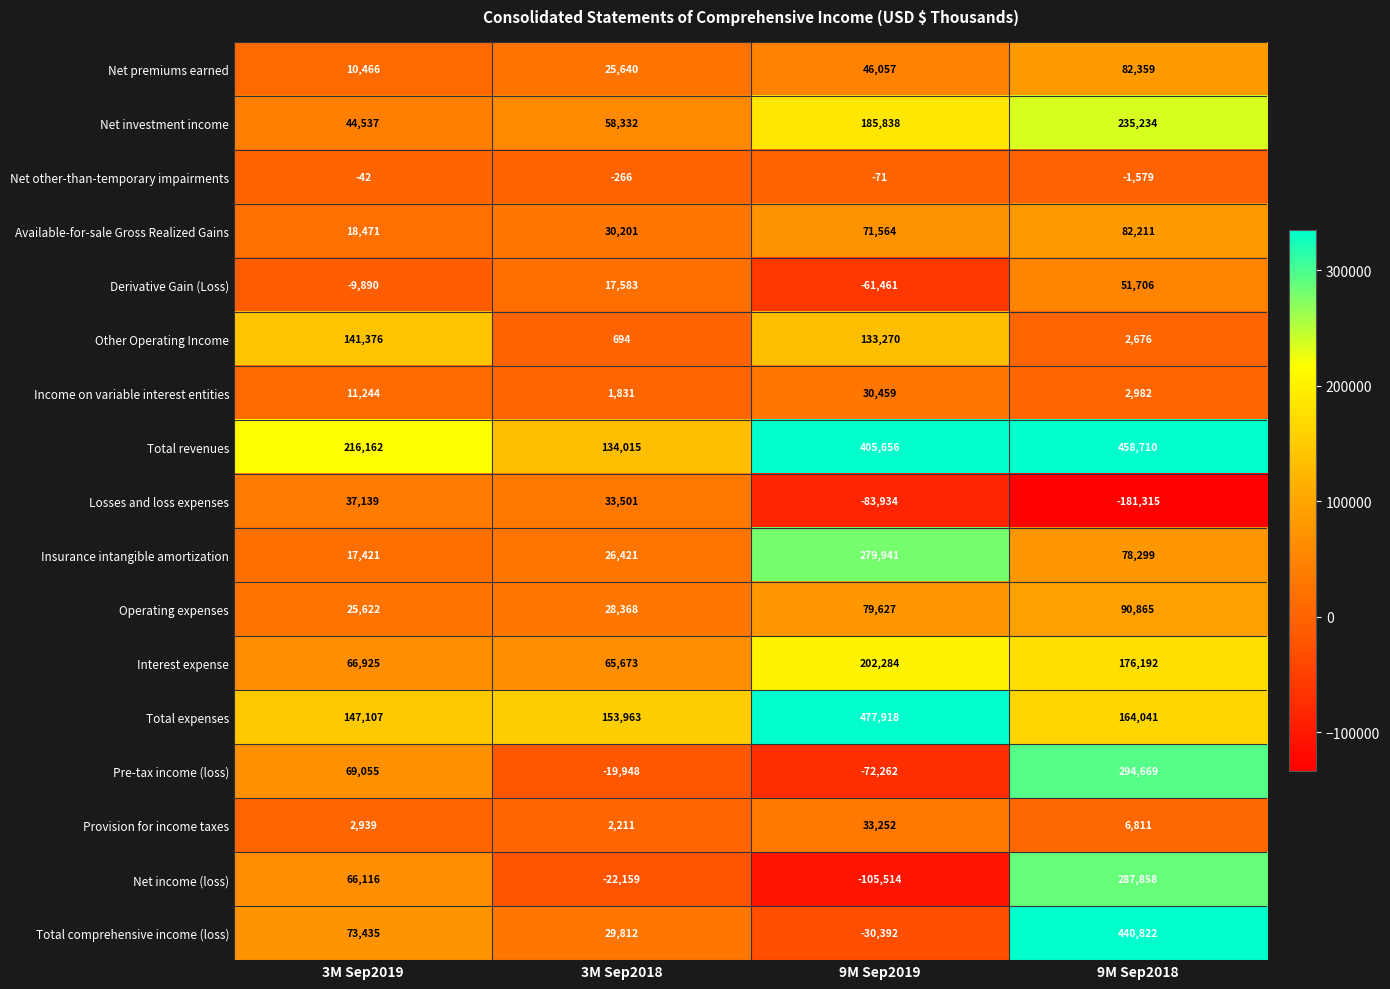

What is the difference between the Total expenses values at 3M Sep2019 and 3M Sep2018?

6856